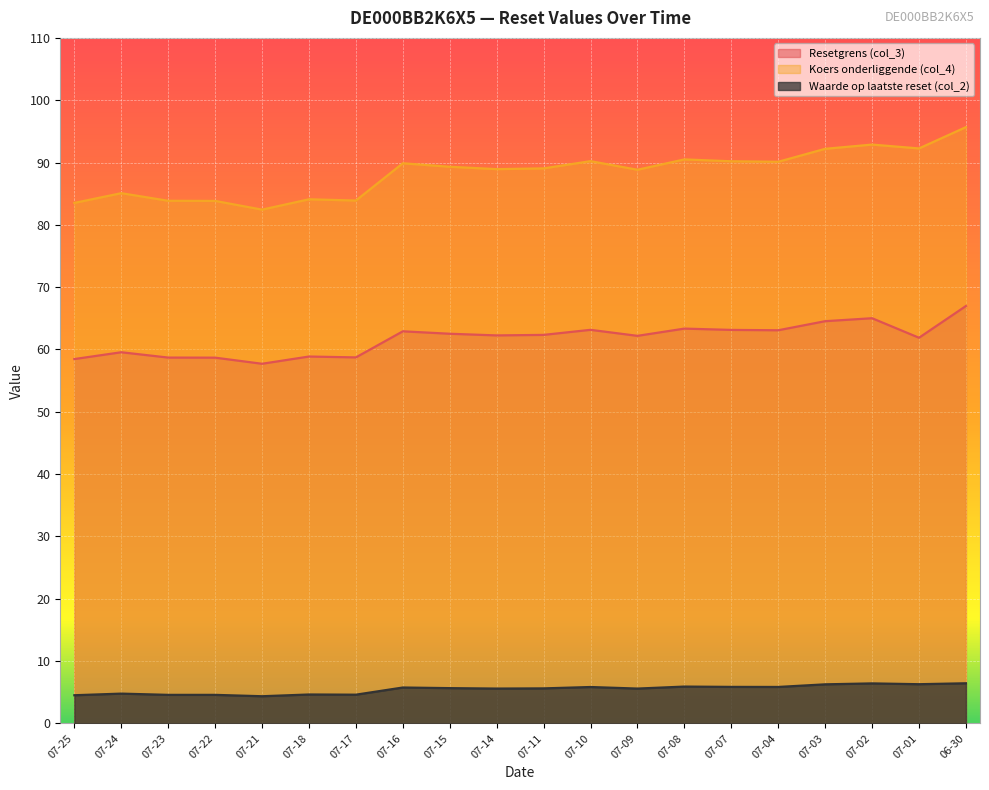

What is the approximate value of Waarde op laatste reset (col_2) at 07-01?

6.3